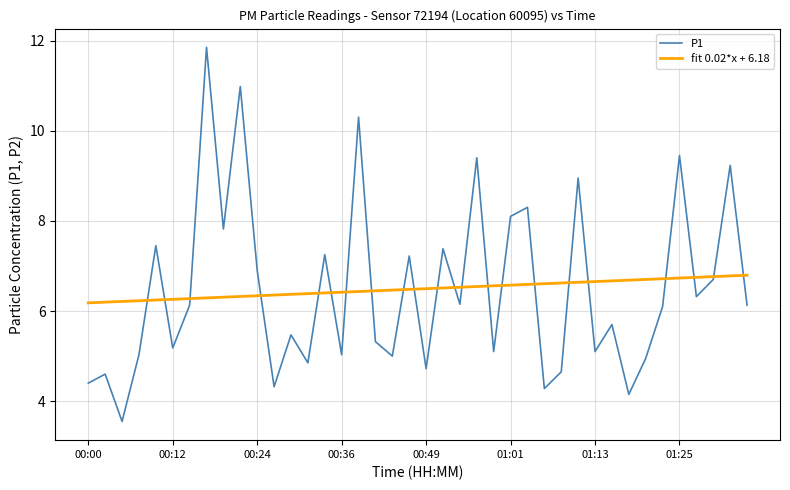

Which series has the widest spread of values?

P1